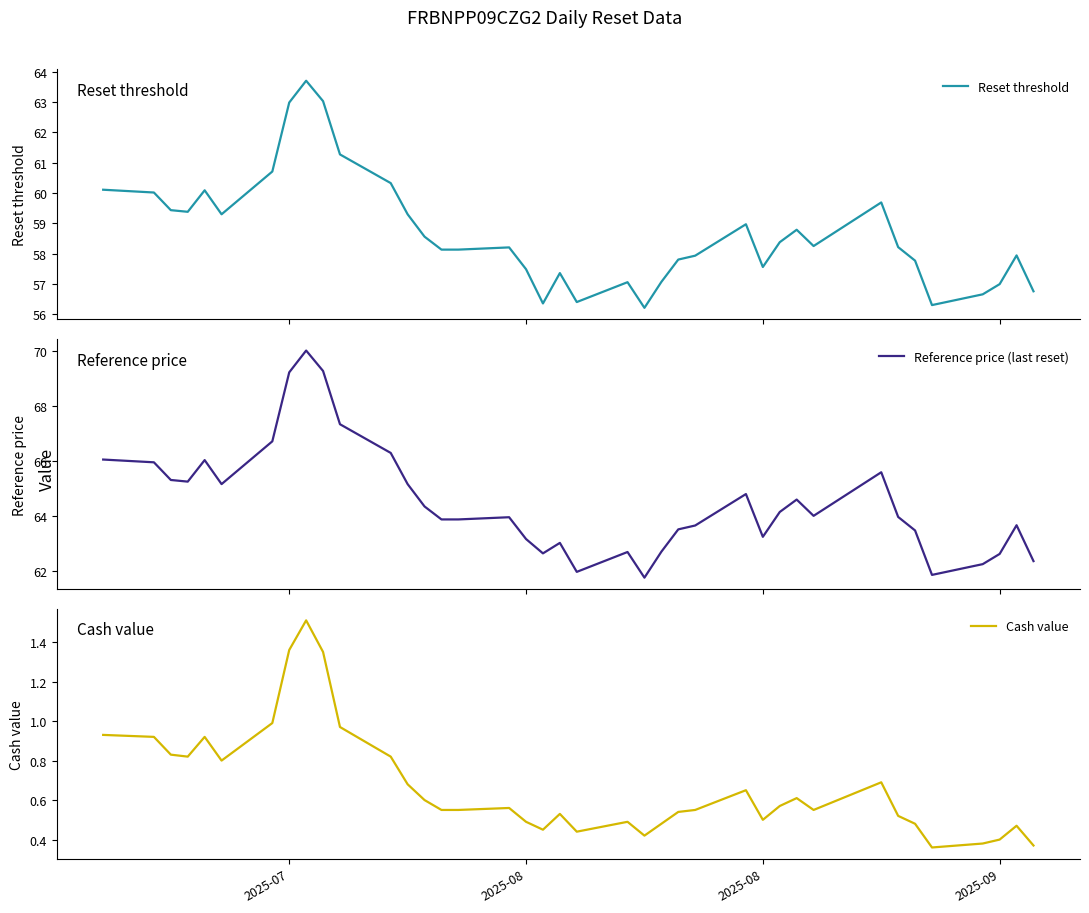

What is the maximum value shown in the chart?

70.0